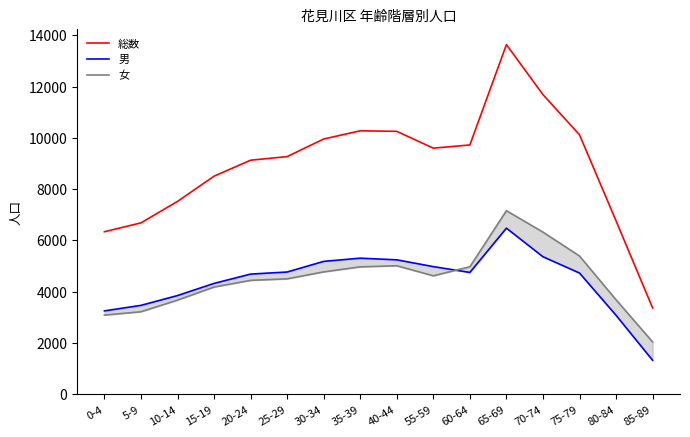

How many interior local valleys does the 男 series have?

1